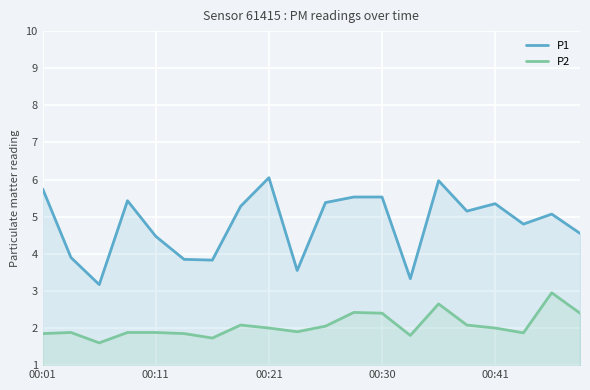

What is the maximum value for P2?

3.0